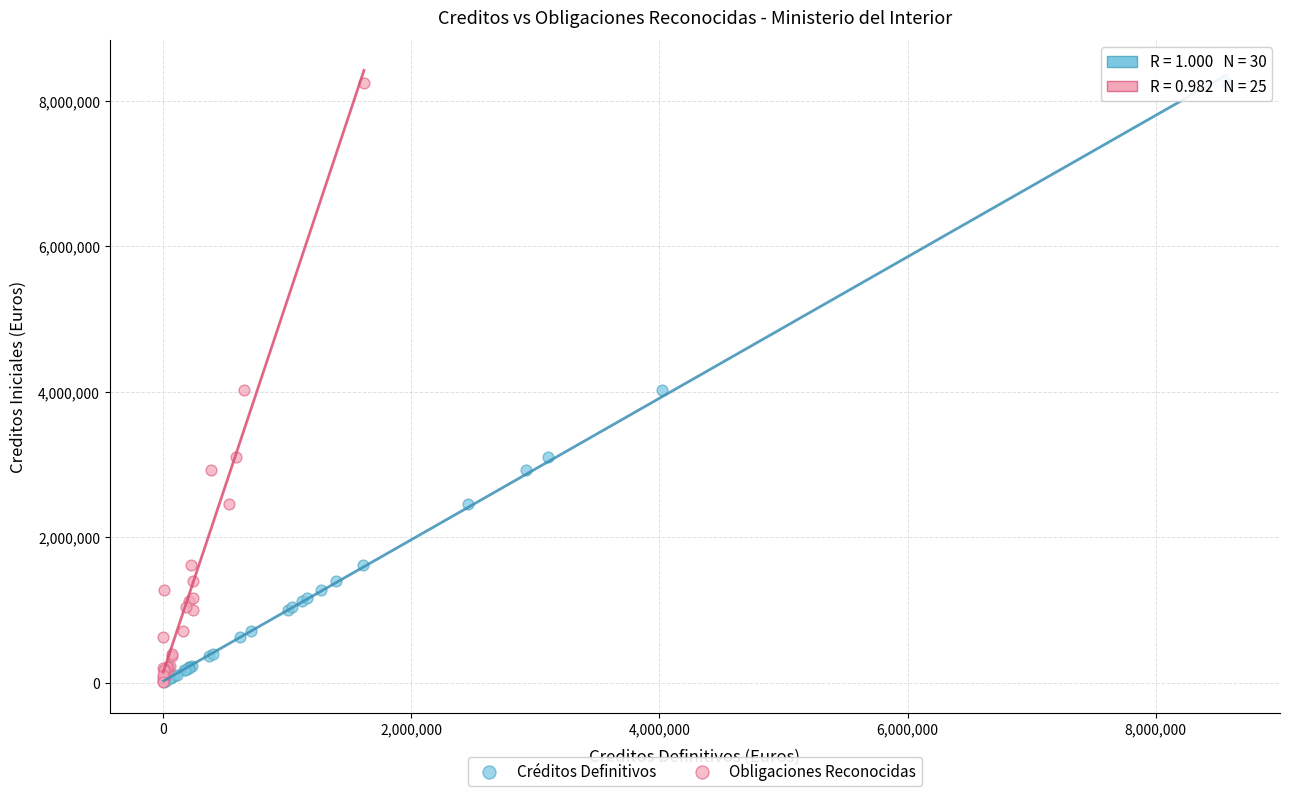

What are all the series names shown in the legend?

Créditos Definitivos, Obligaciones Reconocidas